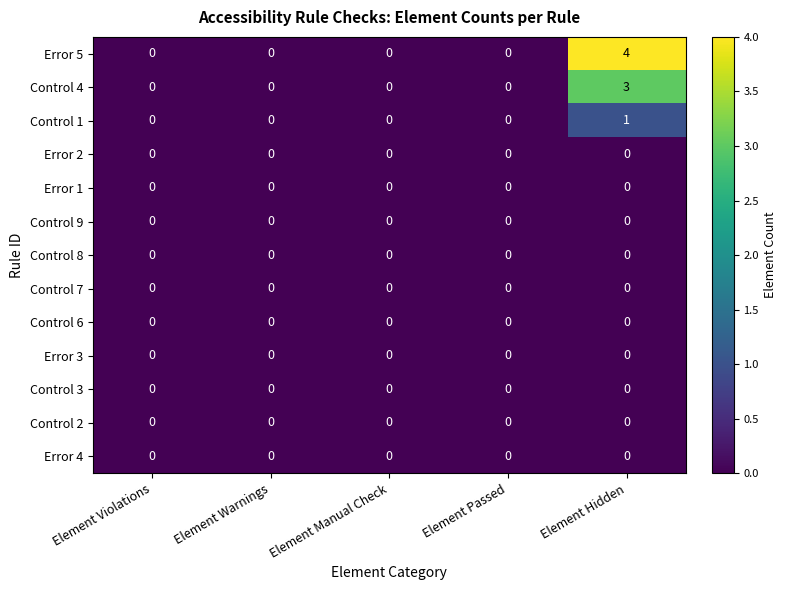

Is the value of Control 4 at Element Hidden greater than the value of Error 3 at Element Violations?

Yes